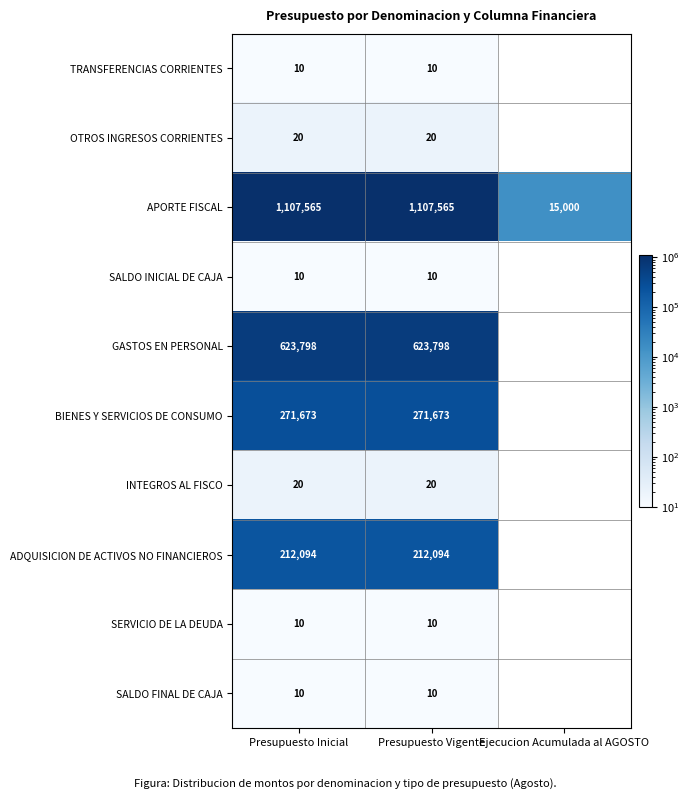

What is the total value across all series at Presupuesto Vigente?

2215210